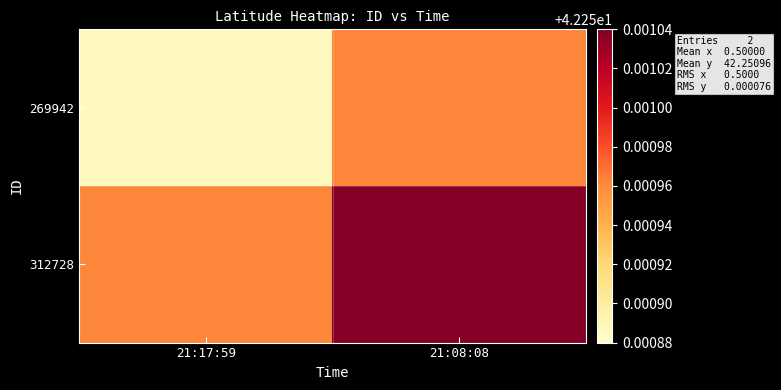

What is the total value across all series at 21:08:08?

84.5